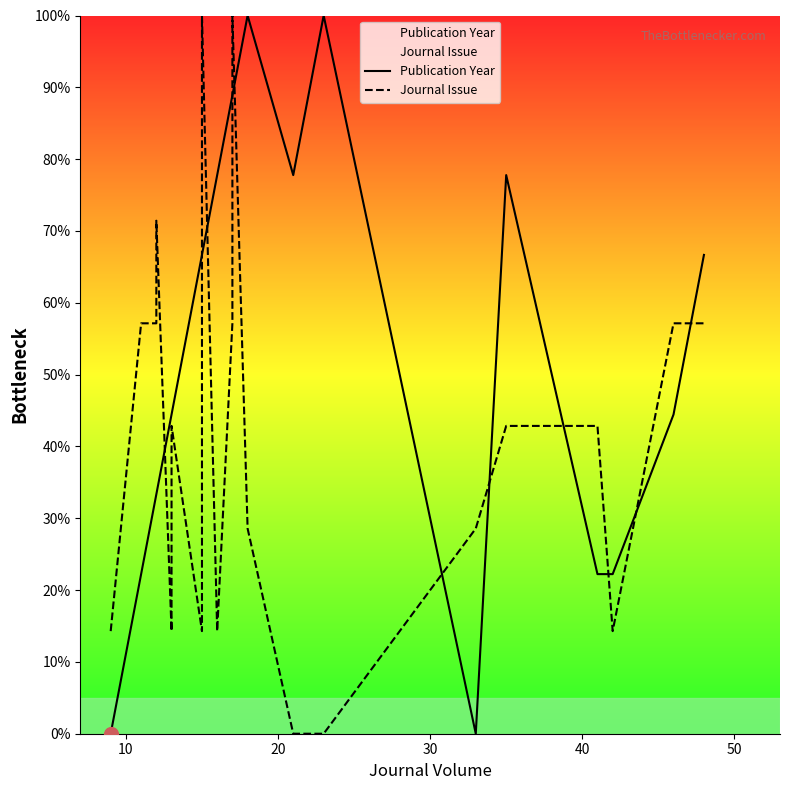

How many values in Publication Year are above zero?

20